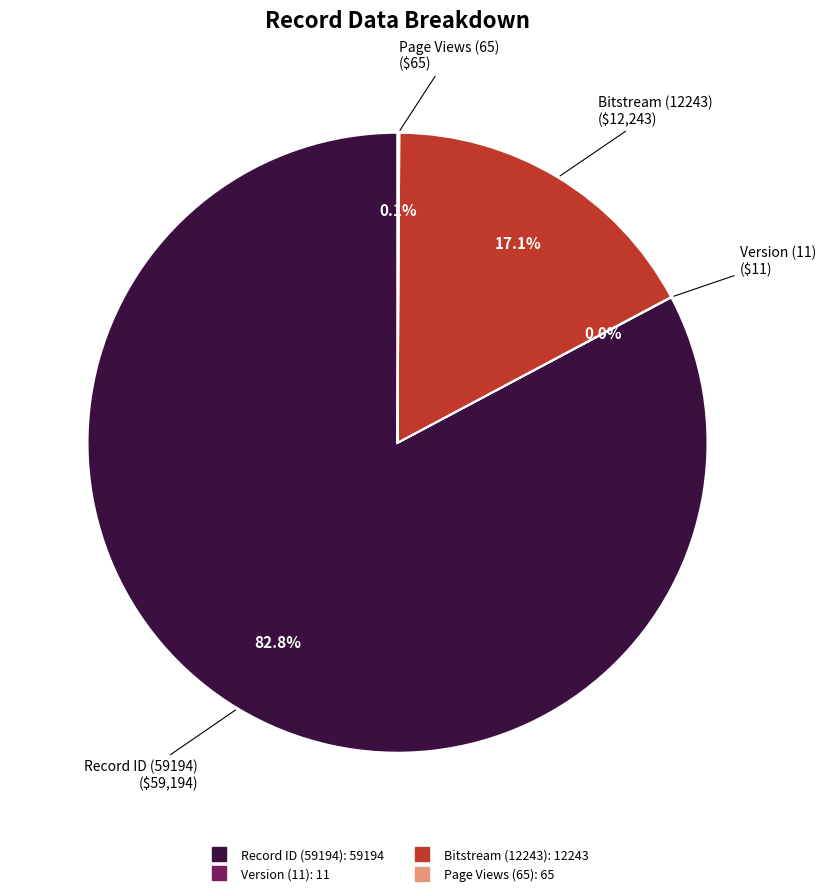

Does any single category account for the majority?

Yes